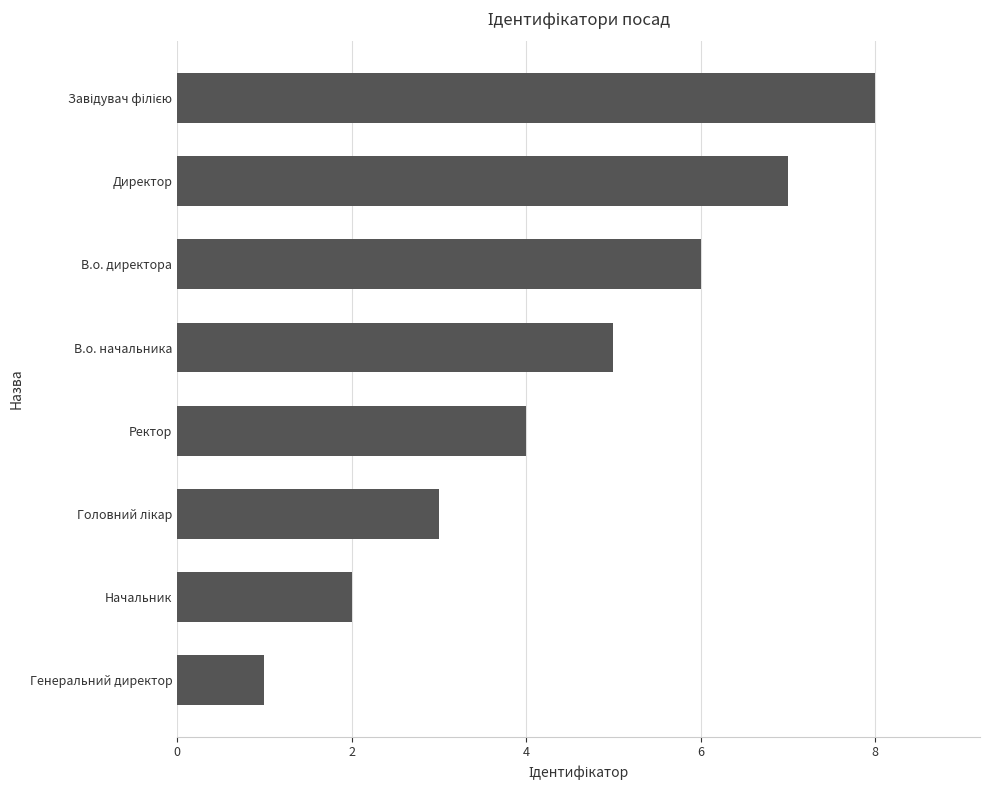

Which has a higher value, Генеральний директор or Ректор?

Ректор